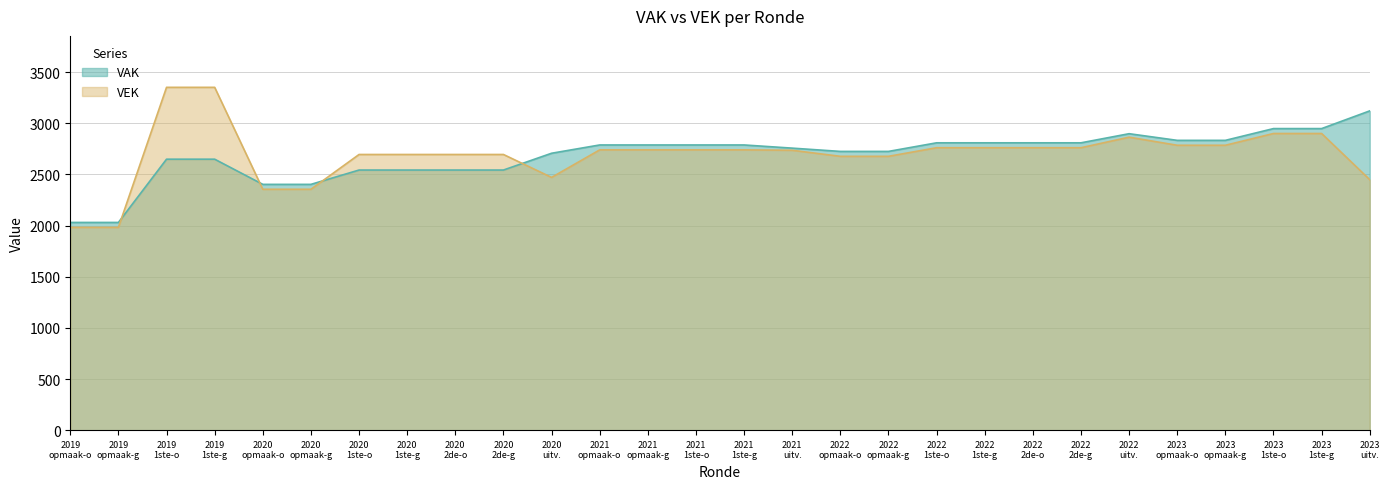

What is the maximum value for VAK?

3121